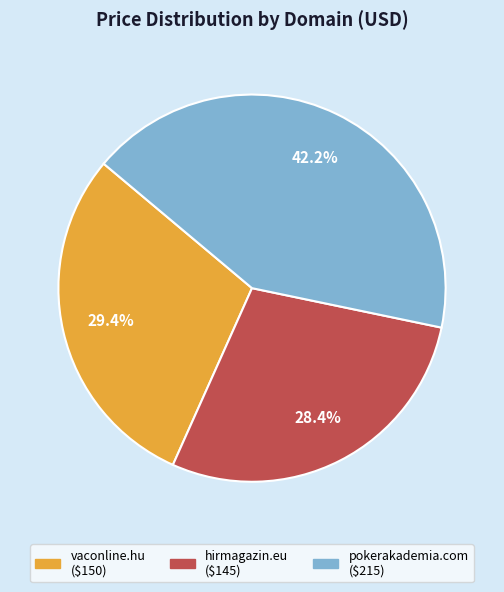

Combined, do hirmagazin.eu and vaconline.hu account for over 50%?

Yes